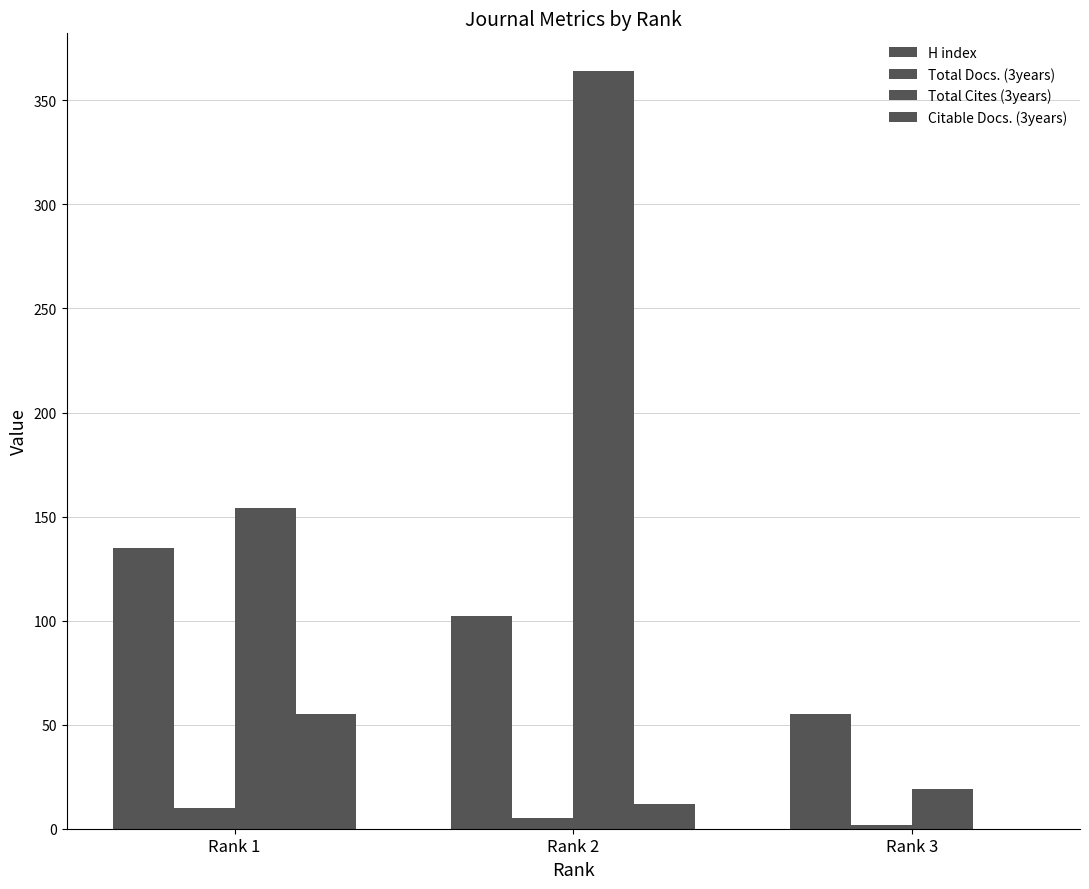

Reading left to right, extract all data points from this chart.

H index: Rank 1=135	Rank 2=102	Rank 3=55
Total Docs. (3years): Rank 1=10	Rank 2=5	Rank 3=2
Total Cites (3years): Rank 1=154	Rank 2=364	Rank 3=19
Citable Docs. (3years): Rank 1=55	Rank 2=12	Rank 3=0